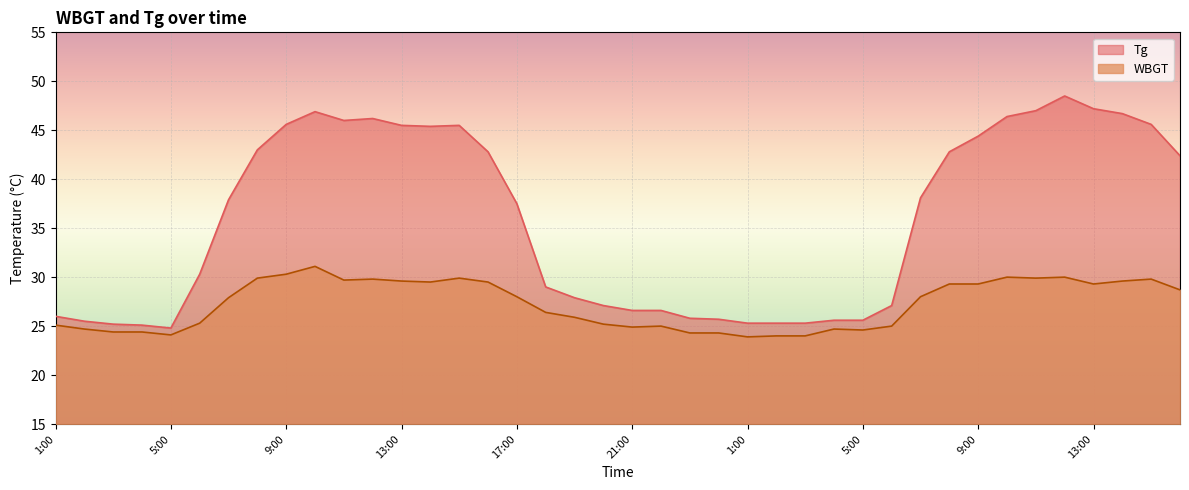

Is the value of WBGT at 21:00 greater than the value of Tg at 6:00?

No